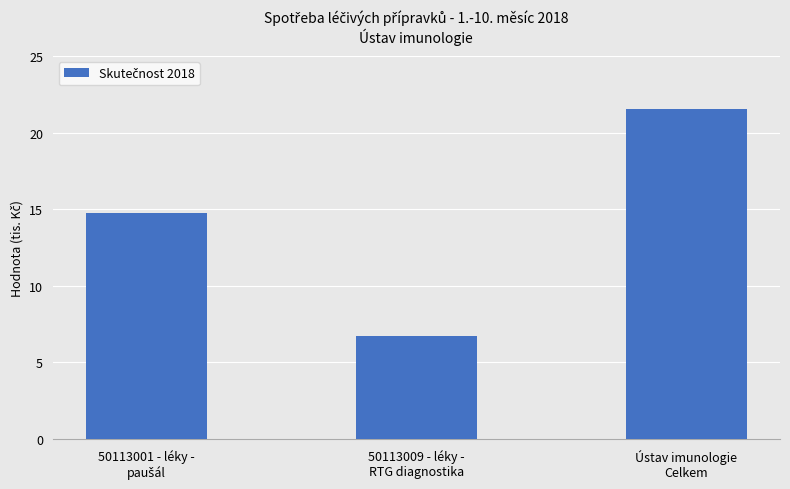

Are the bars horizontal?

No